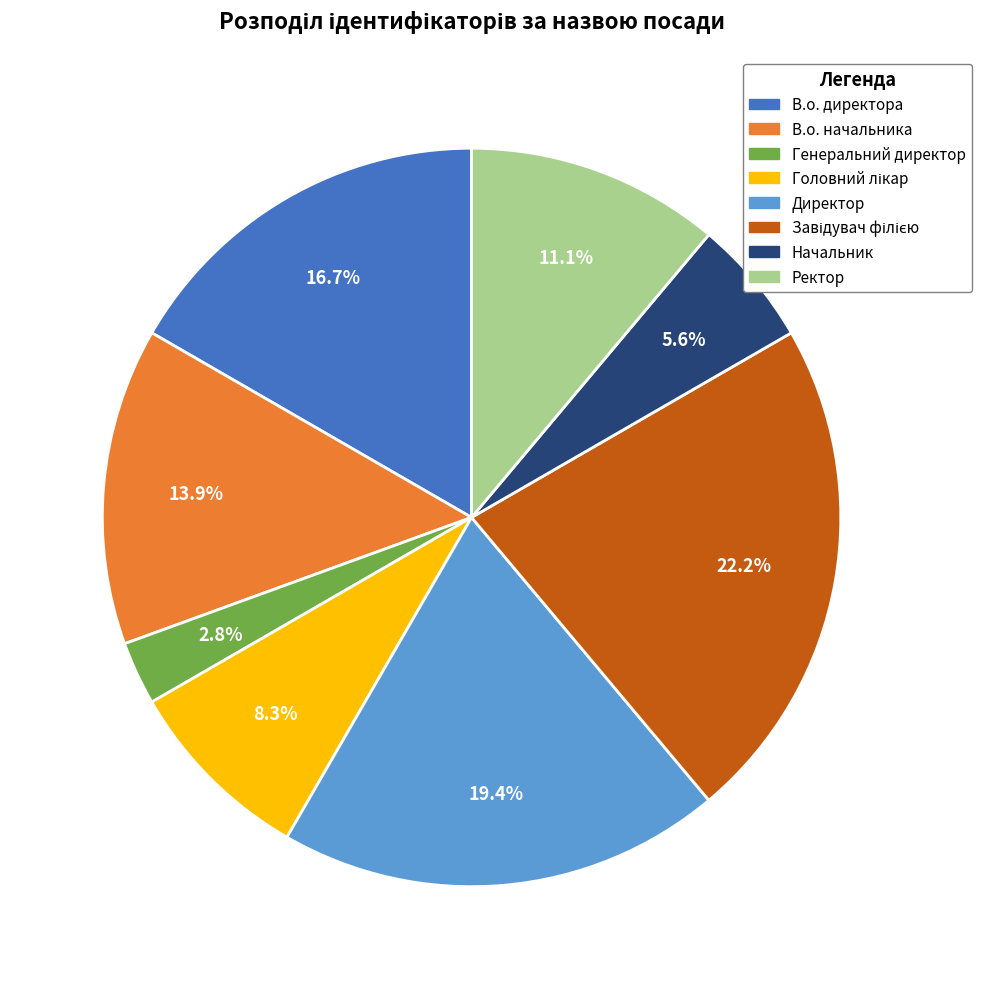

To the nearest percent, what is the difference between the В.о. начальника and Ректор slice percentages?

3%